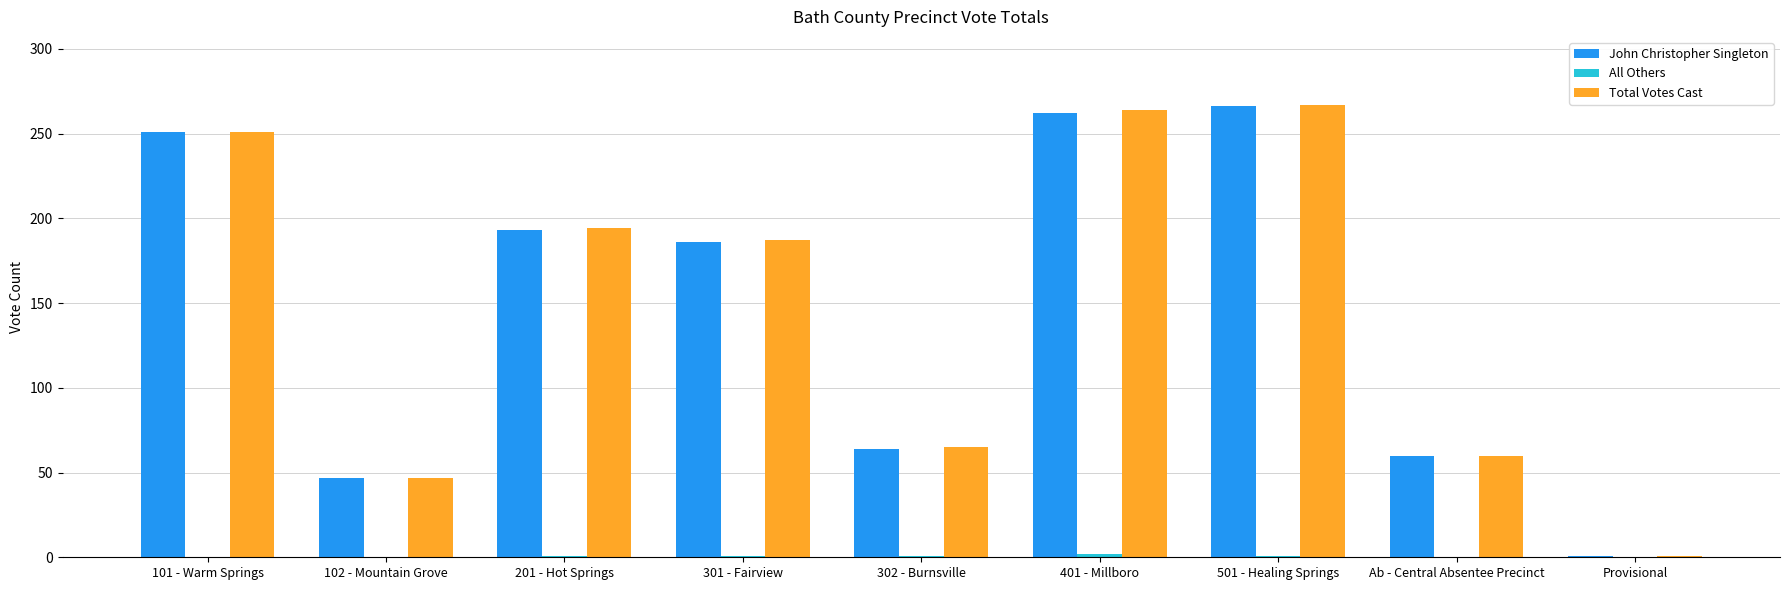

What is the maximum value shown in the chart?

267